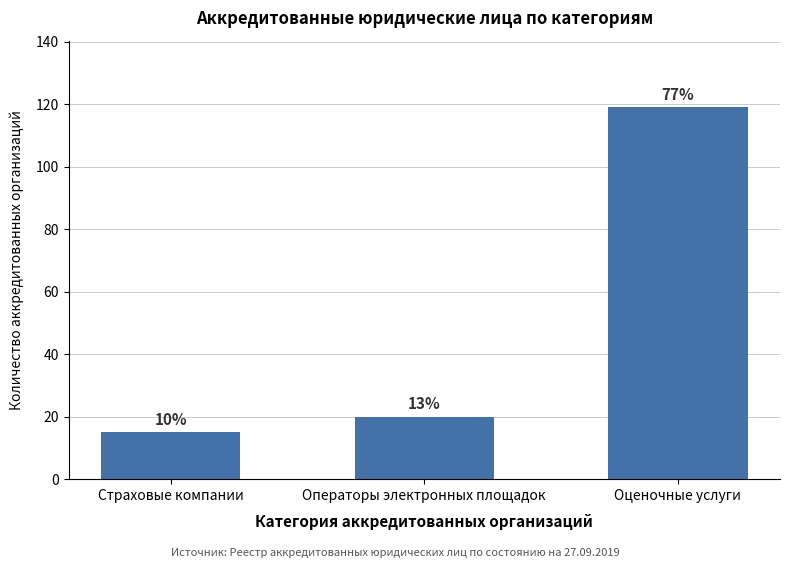

Does the chart contain any negative values?

No